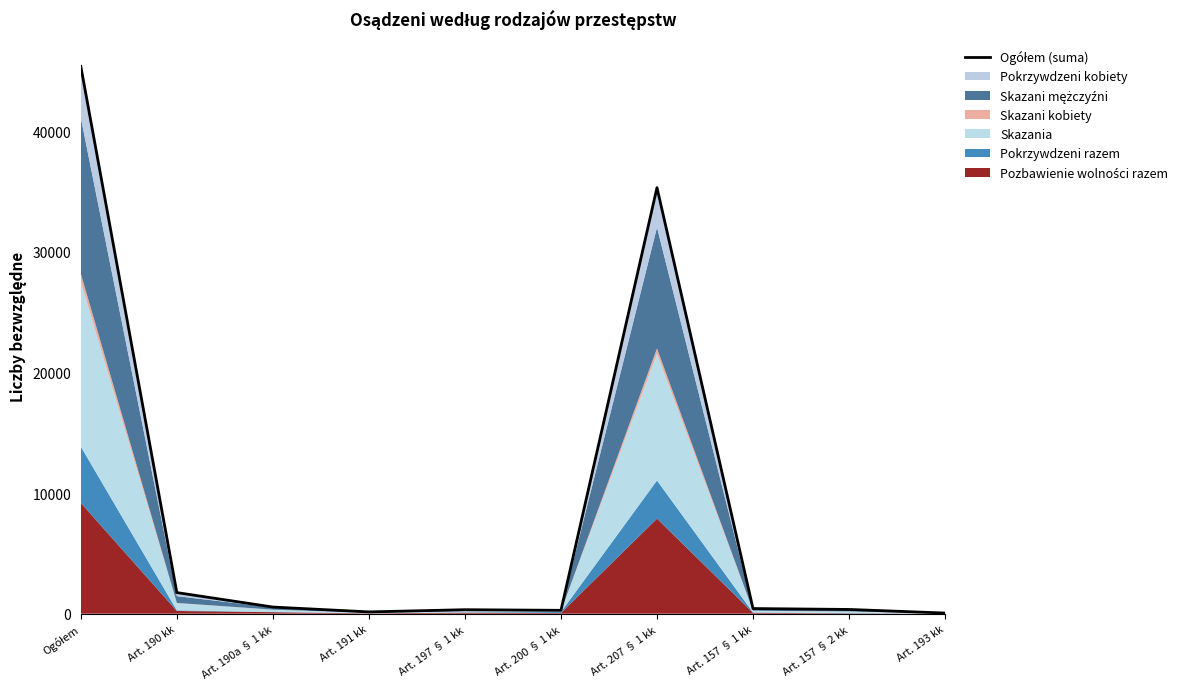

How many interior local peaks (higher than both neighbors) does the data have?

2